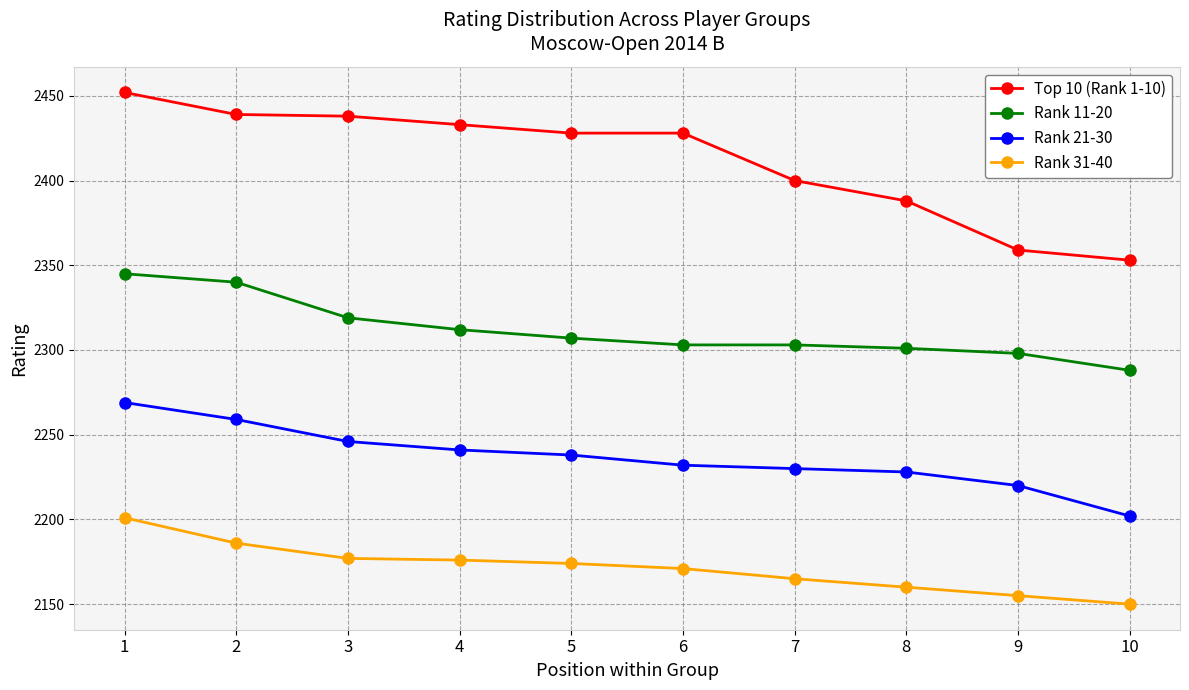

What is the difference between the maximum and minimum values in the Rank 31-40 series?

51